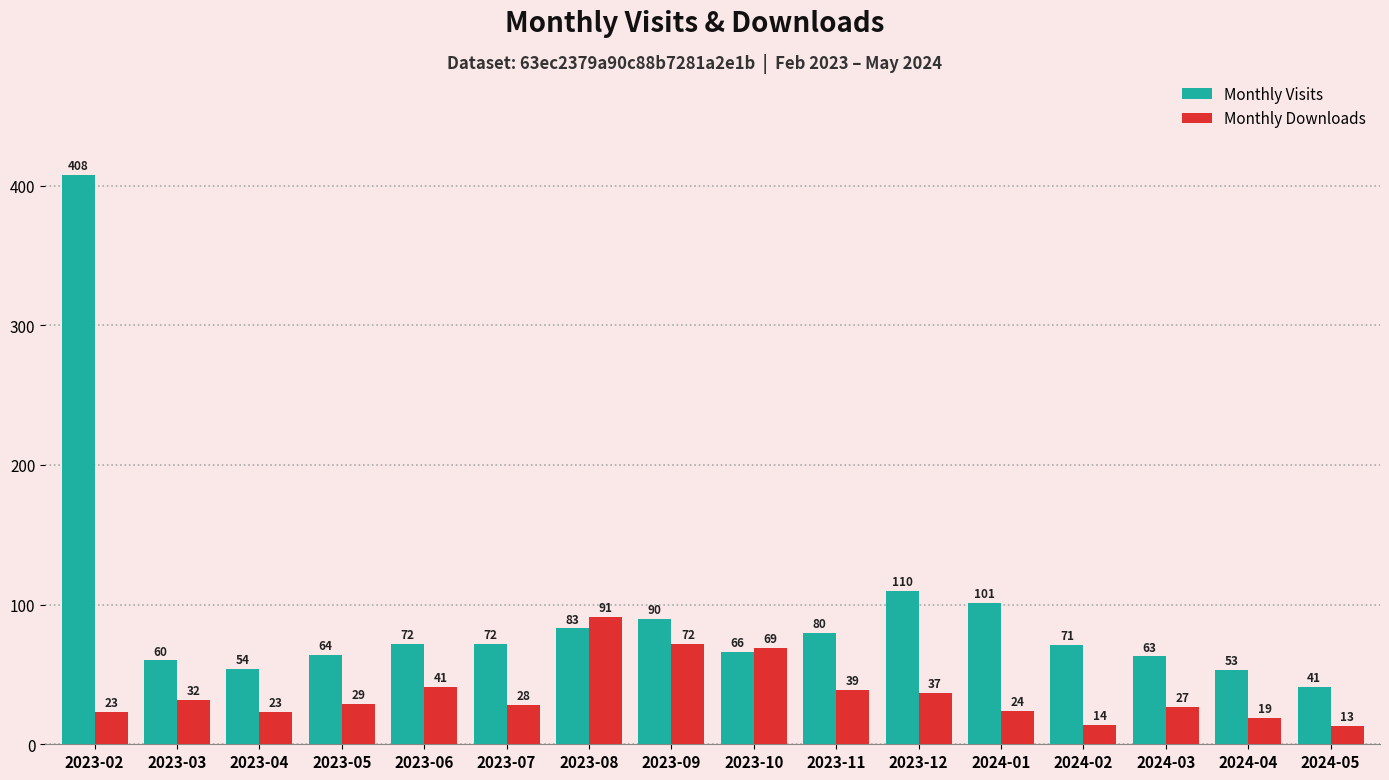

What is the smallest value displayed?

13